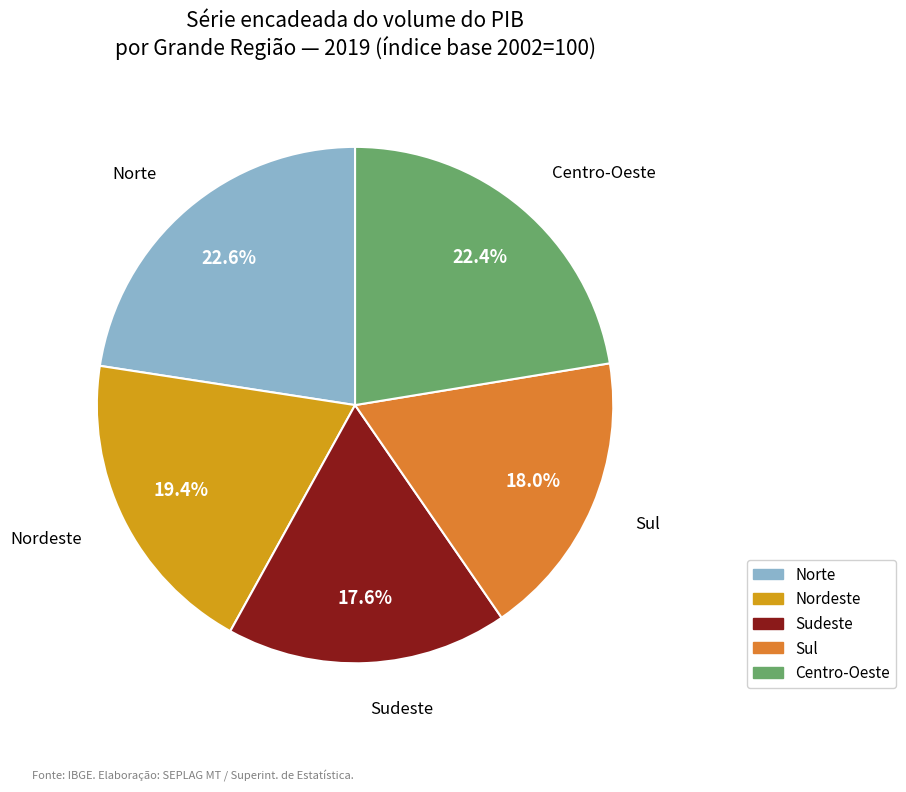

Between Norte and Sudeste, which is larger?

Norte